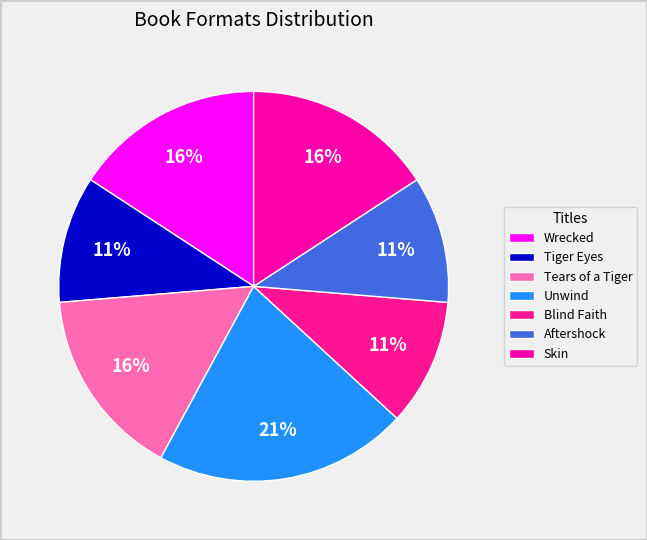

True or false: Blind Faith accounts for 23% of the total.

False